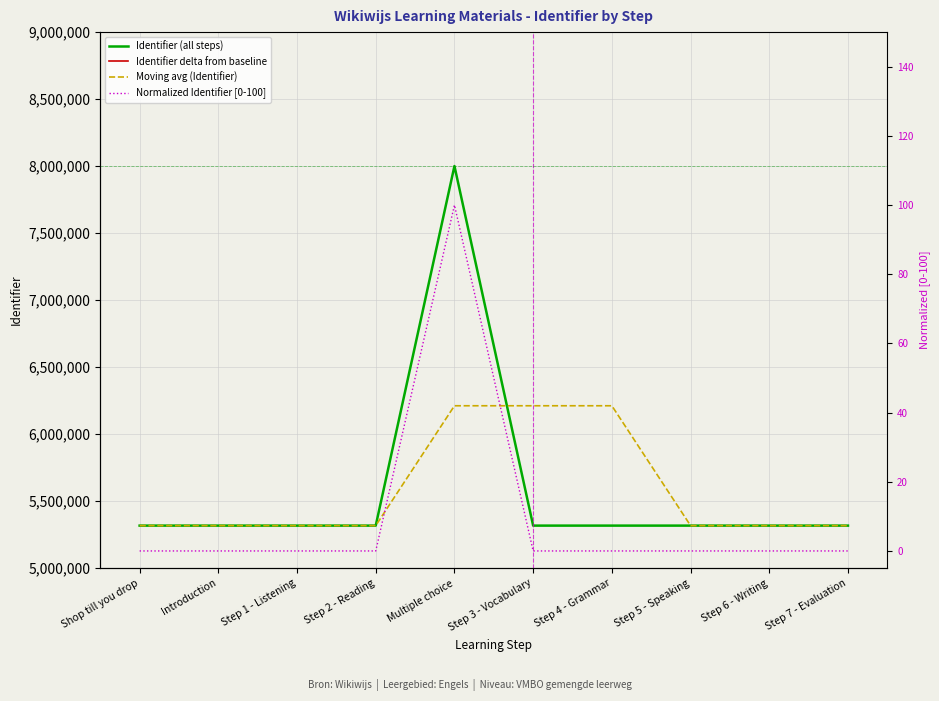

What is the lowest value of the Moving avg (Identifier) series?

5318063.0